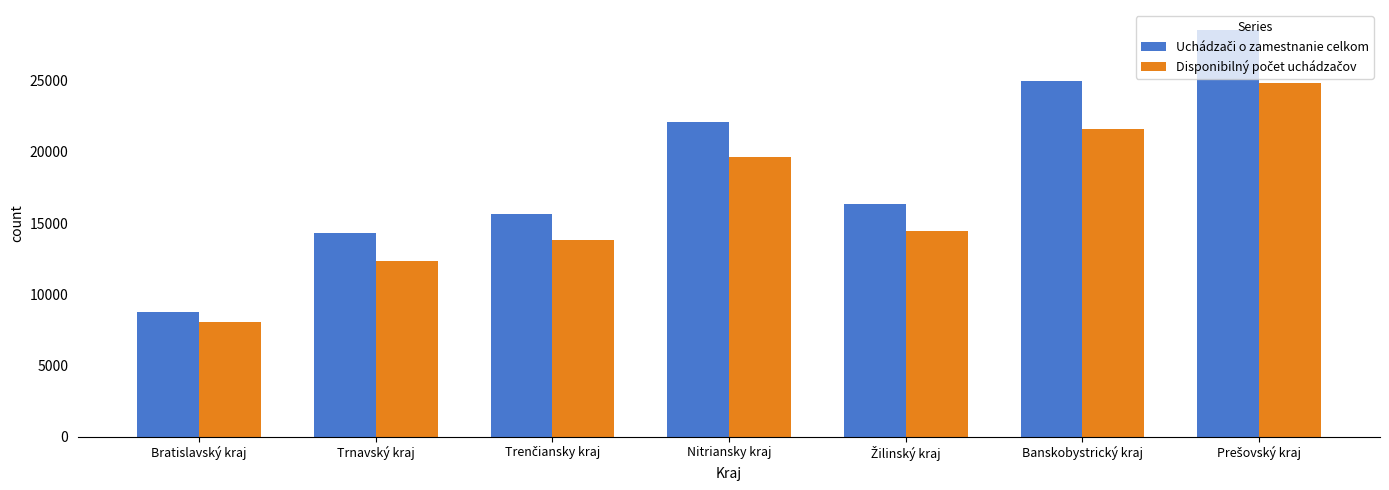

Which category has the lowest value across all series?

Bratislavský kraj